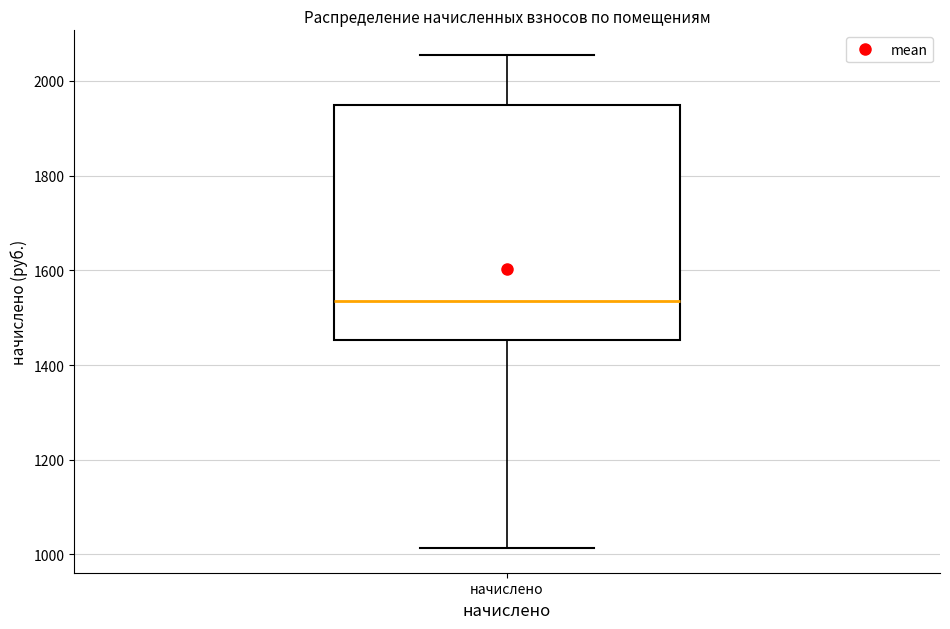

Where is the upper edge of the box for начислено on the y-axis? The values are not printed on the chart, so give them approximately, as read against the axis.

1940